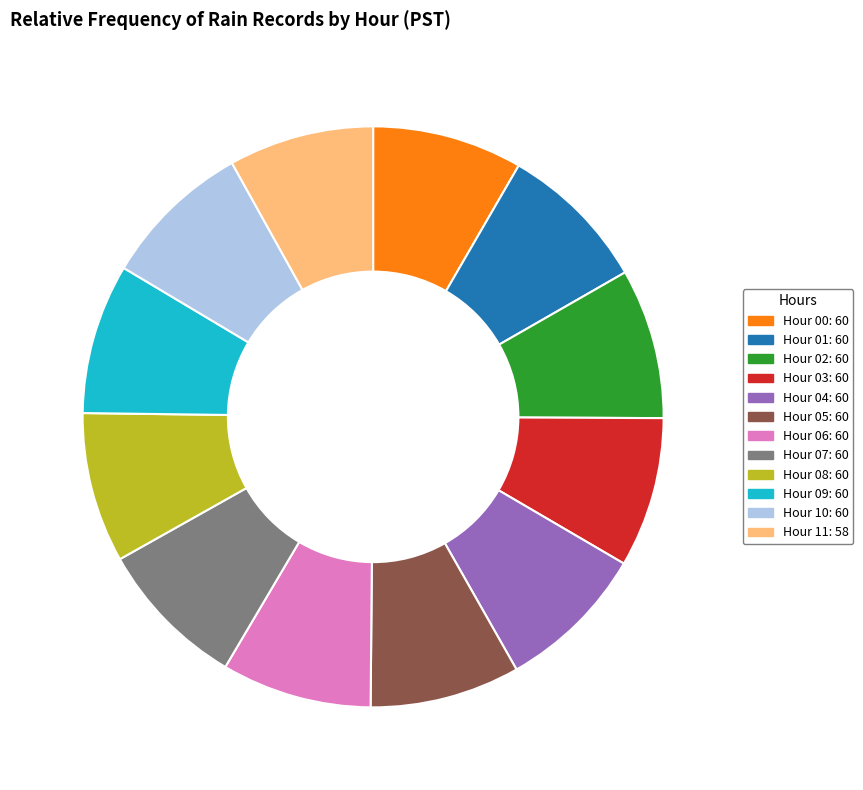

Is it true that Hour 07: 60 is 8% of the pie?

True